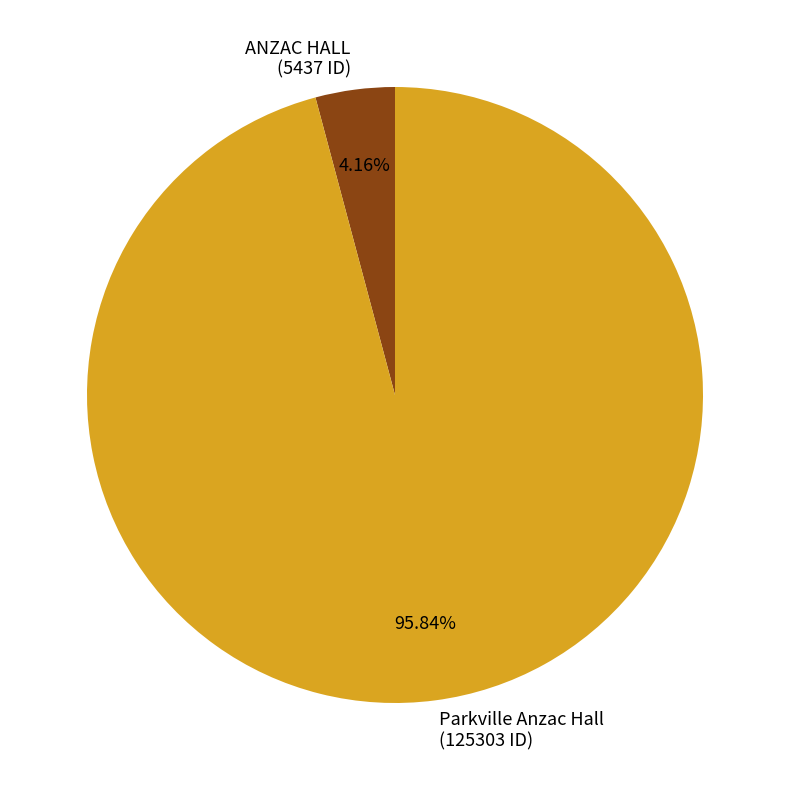

Which category has the smallest portion of the pie?

ANZAC HALL